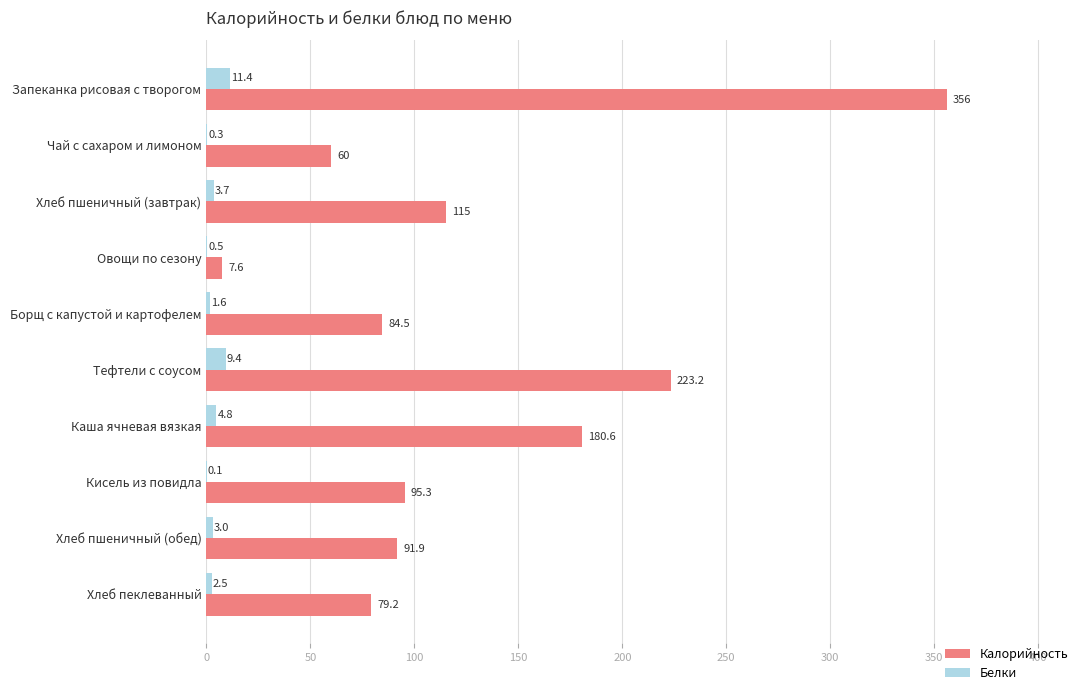

What is the maximum value for Калорийность?

356.0